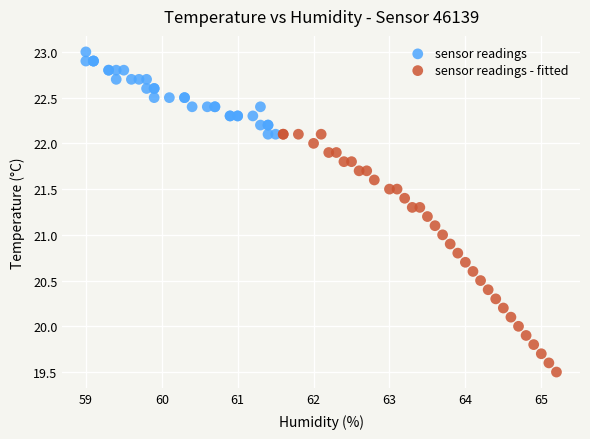

What are all the series names shown in the legend?

sensor readings, sensor readings - fitted